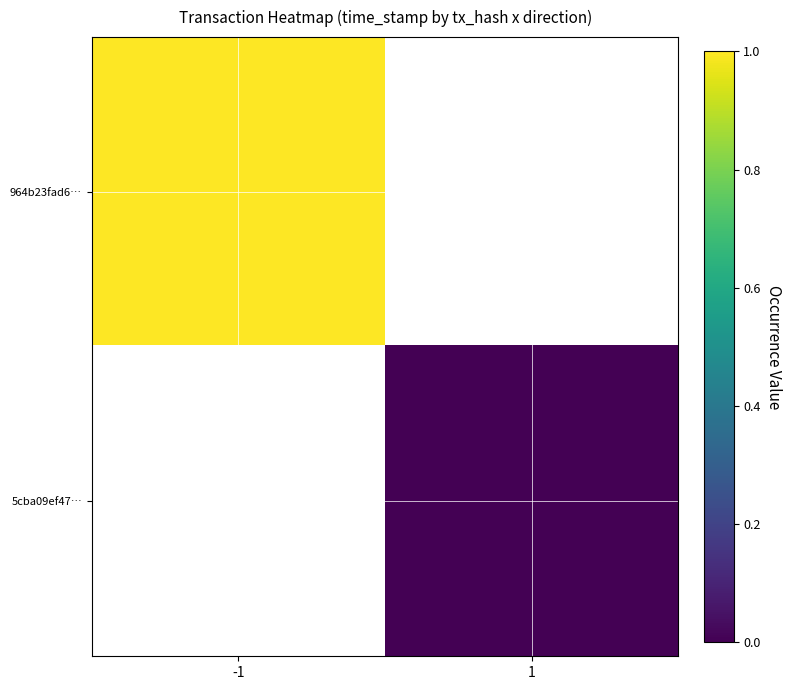

At which label does 964b23fad6… reach its minimum?

-1